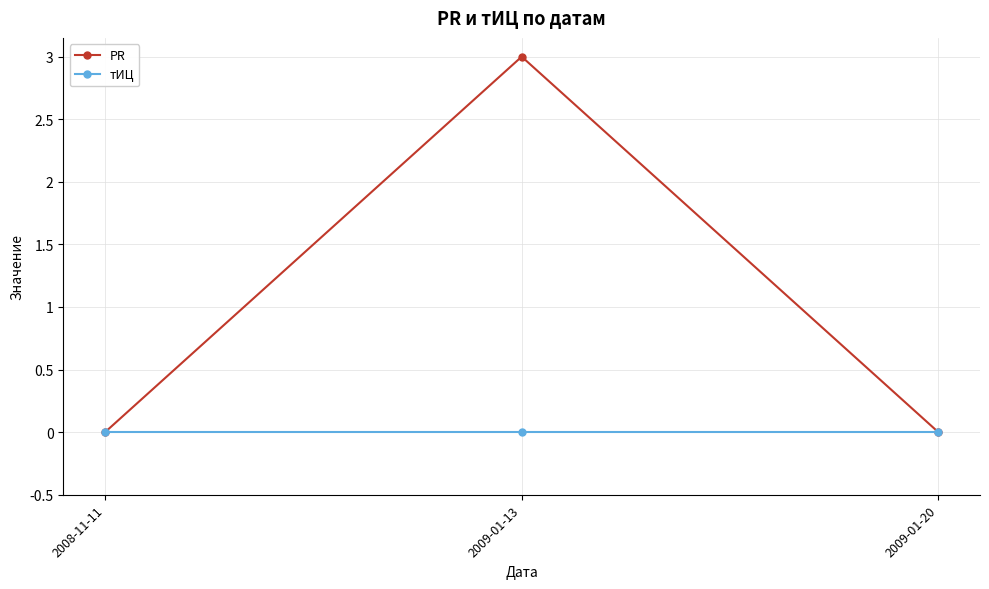

True or false: тИЦ has a value of 0 at 2009-01-20.

True